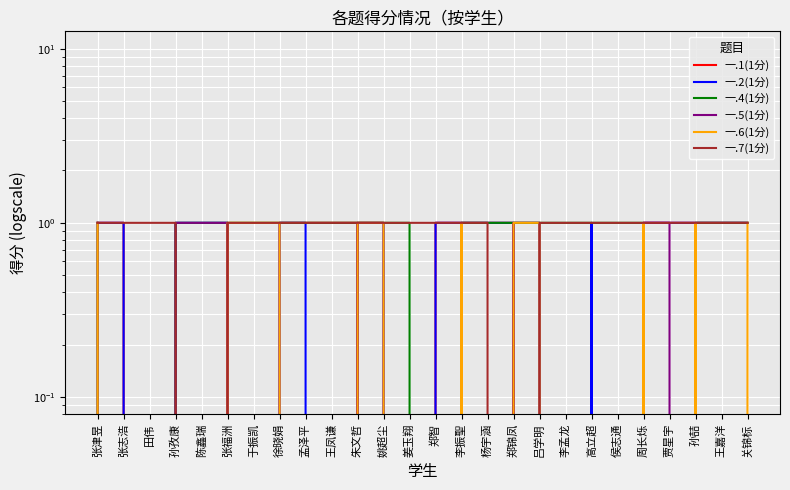

True or false: 一.1(1分) has more than 2 points higher than both neighbors.

False